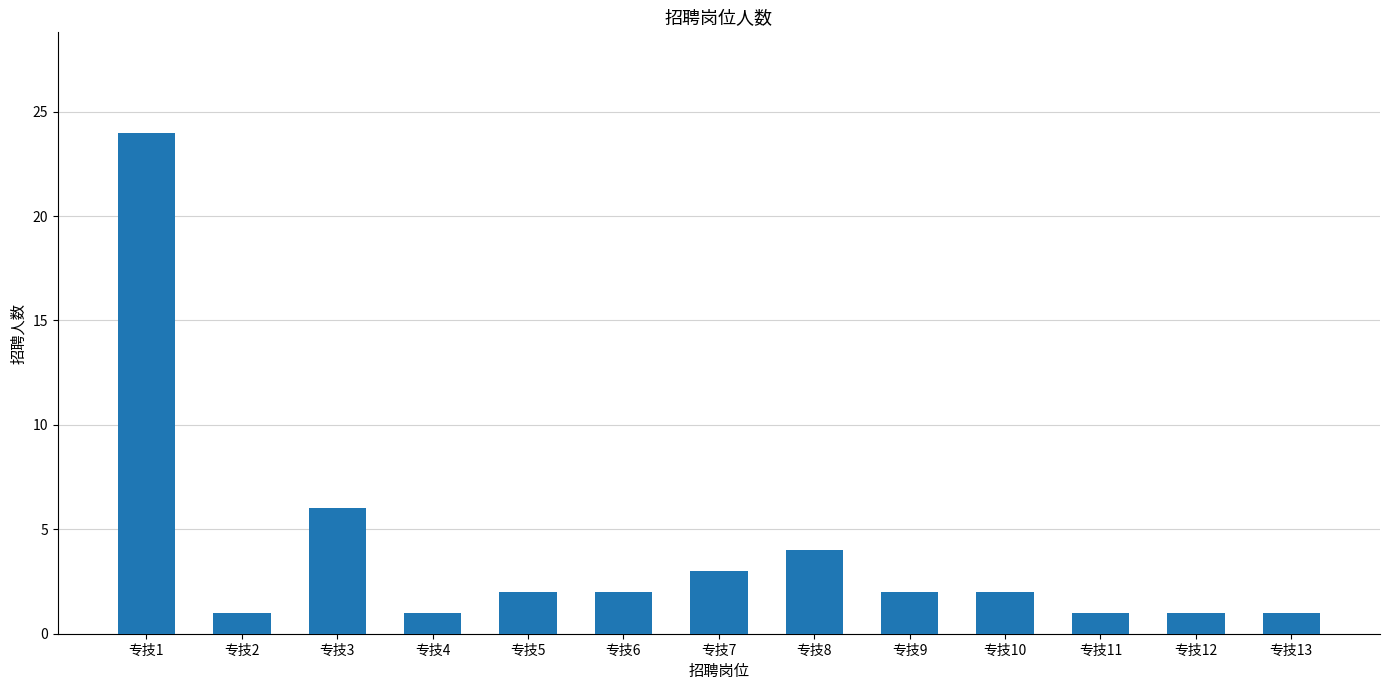

Are the bars horizontal?

No